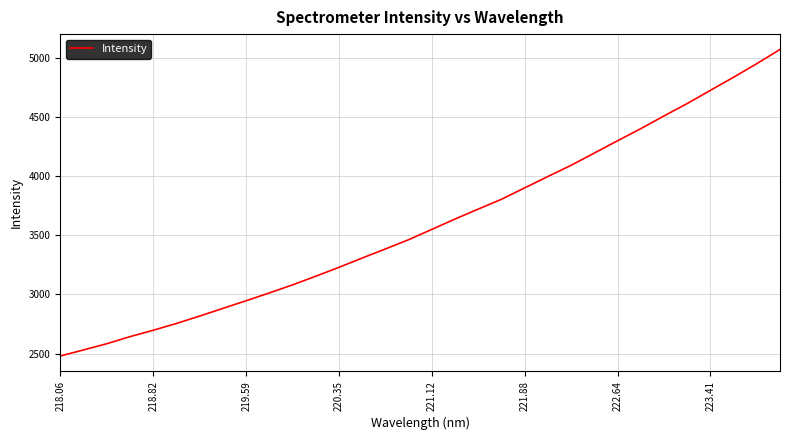

Does the chart have visible grid lines?

Yes